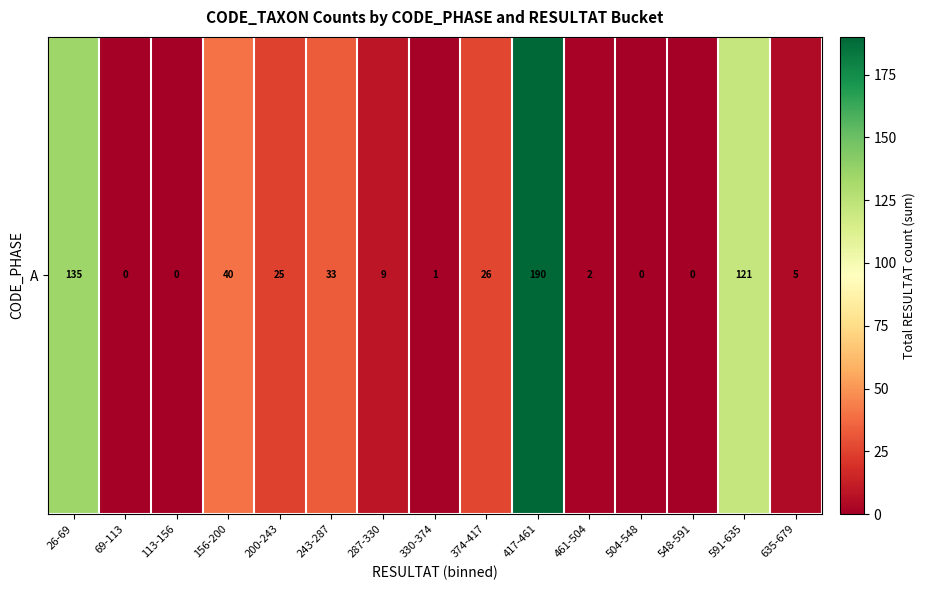

List the labels in order of value, smallest first.

69-113, 113-156, 504-548, 548-591, 330-374, 461-504, 635-679, 287-330, 200-243, 374-417, 243-287, 156-200, 591-635, 26-69, 417-461